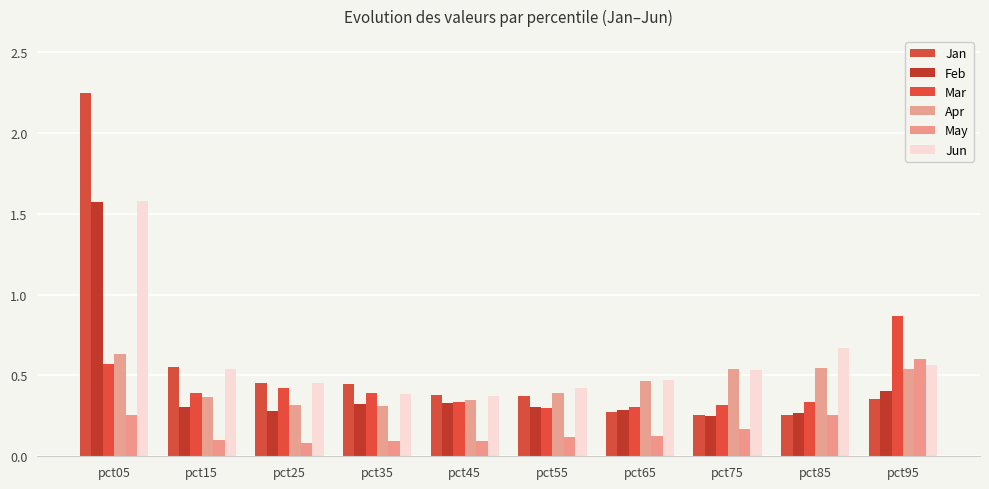

Reading left to right, extract all data points from this chart.

Jan: 2.2	0.6	0.5	0.4	0.4	0.4	0.3	0.3	0.3	0.4
Feb: 1.6	0.3	0.3	0.3	0.3	0.3	0.3	0.3	0.3	0.4
Mar: 0.6	0.4	0.4	0.4	0.3	0.3	0.3	0.3	0.3	0.9
Apr: 0.6	0.4	0.3	0.3	0.3	0.4	0.5	0.5	0.5	0.5
May: 0.3	0.1	0.1	0.1	0.1	0.1	0.1	0.2	0.3	0.6
Jun: 1.6	0.5	0.5	0.4	0.4	0.4	0.5	0.5	0.7	0.6